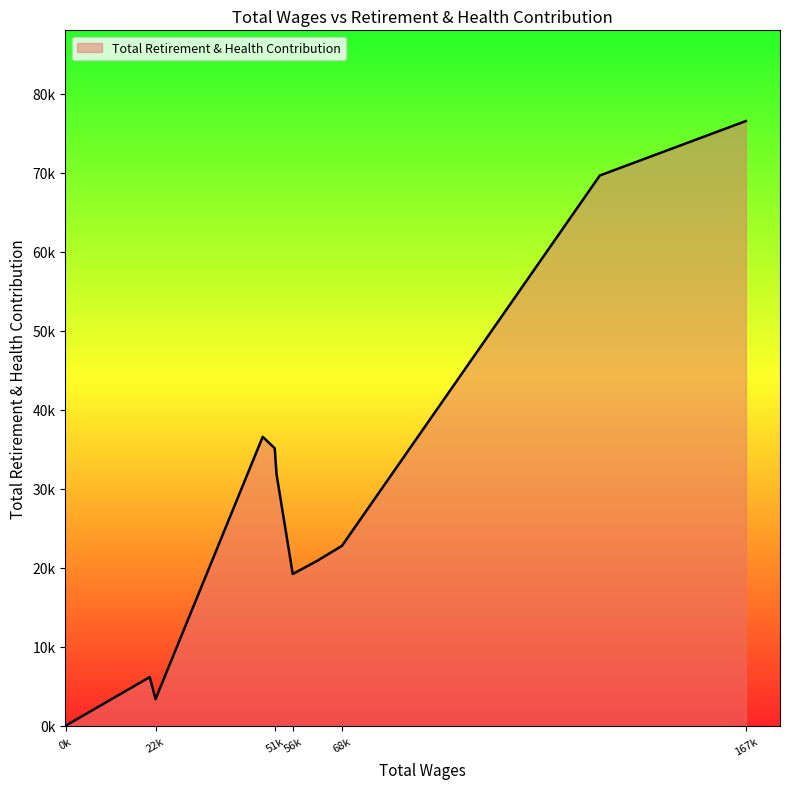

Where is the data nearest to the value 38271?

48907.0